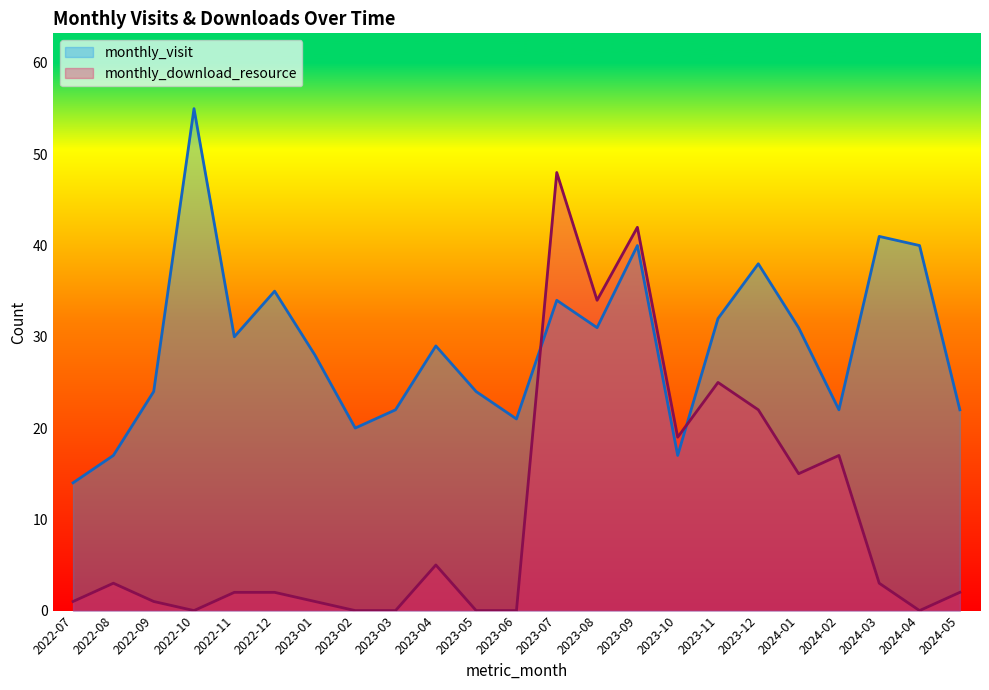

Reading right to left, extract all data points from this chart.

monthly_visit: 2024-05=22	2024-04=40	2024-03=41	2024-02=22	2024-01=31	2023-12=38	2023-11=32	2023-10=17	2023-09=40	2023-08=31	2023-07=34	2023-06=21	2023-05=24	2023-04=29	2023-03=22	2023-02=20	2023-01=28	2022-12=35	2022-11=30	2022-10=55	2022-09=24	2022-08=17	2022-07=14
monthly_download_resource: 2024-05=2	2024-04=0	2024-03=3	2024-02=17	2024-01=15	2023-12=22	2023-11=25	2023-10=19	2023-09=42	2023-08=34	2023-07=48	2023-06=0	2023-05=0	2023-04=5	2023-03=0	2023-02=0	2023-01=1	2022-12=2	2022-11=2	2022-10=0	2022-09=1	2022-08=3	2022-07=1